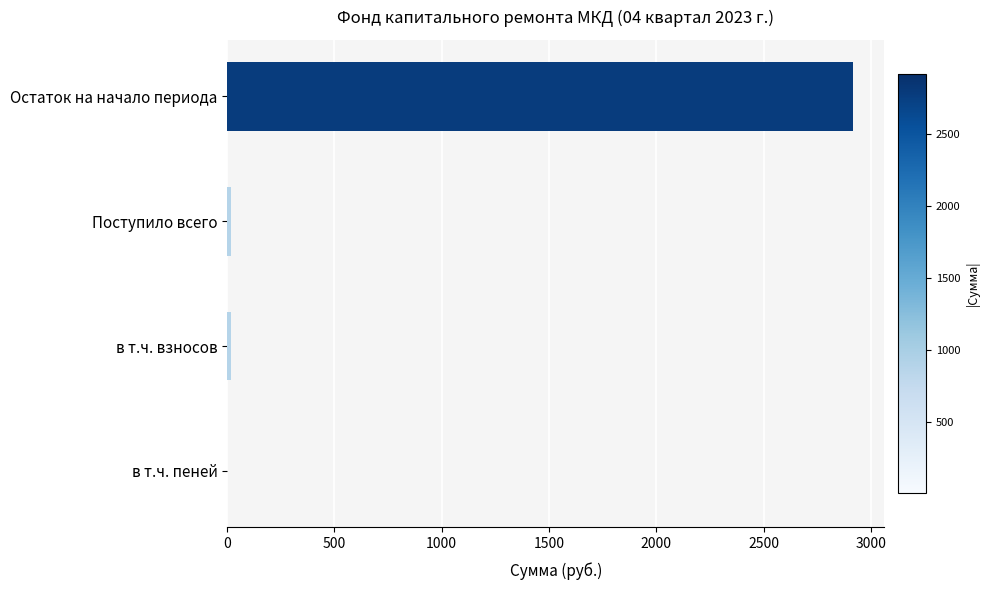

What is the sum of all values?

2955.6